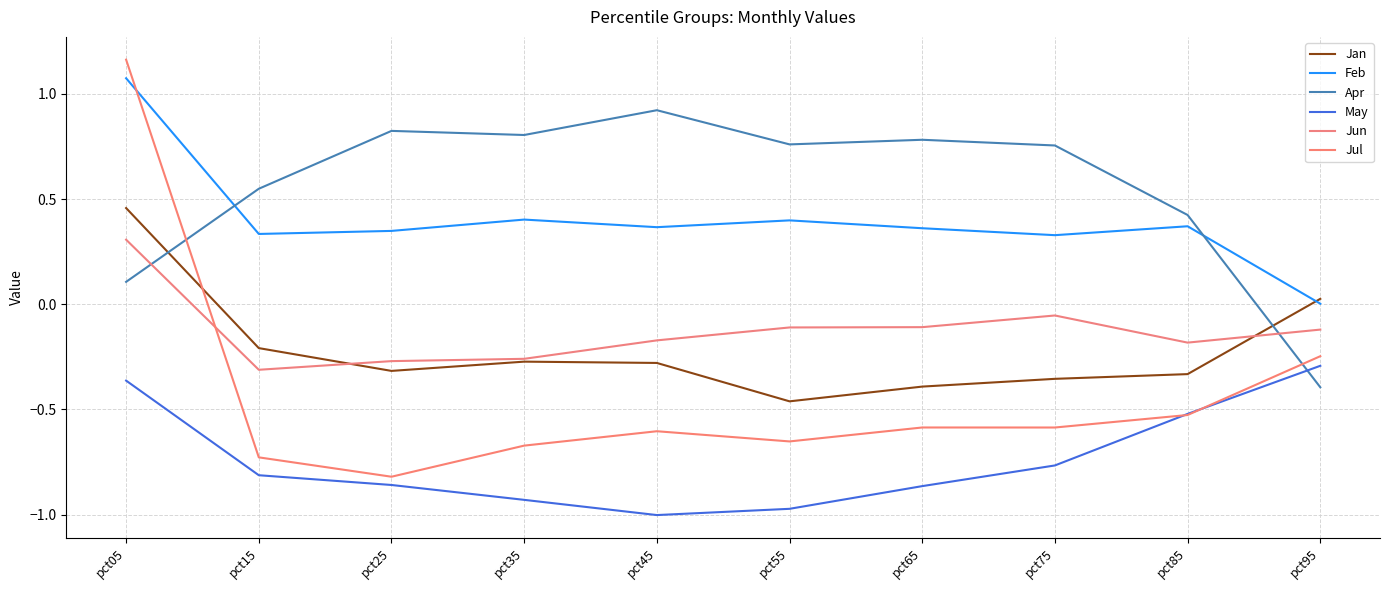

What is the minimum value shown in the chart?

-1.0